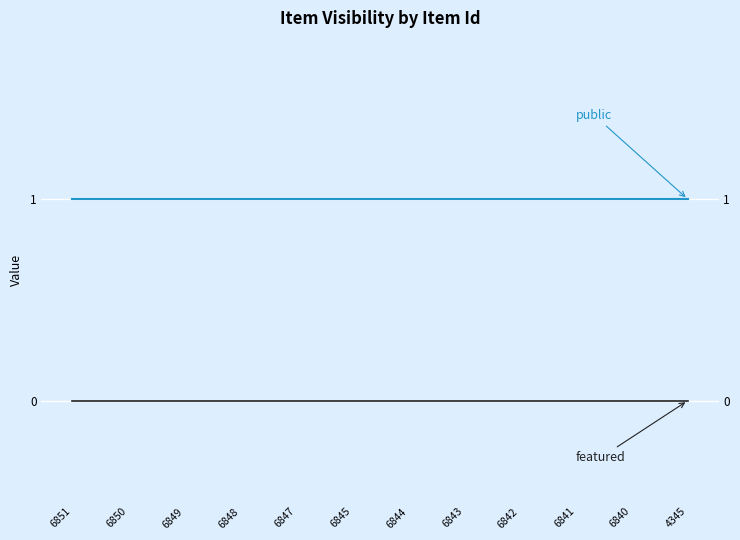

True or false: featured has more than 2 interior local peaks.

False